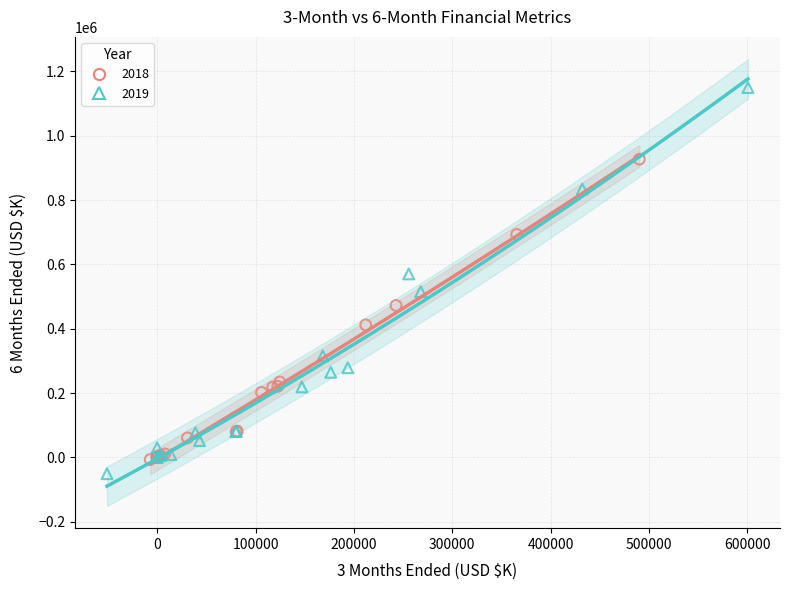

Which series has the widest spread of Y values?

2019